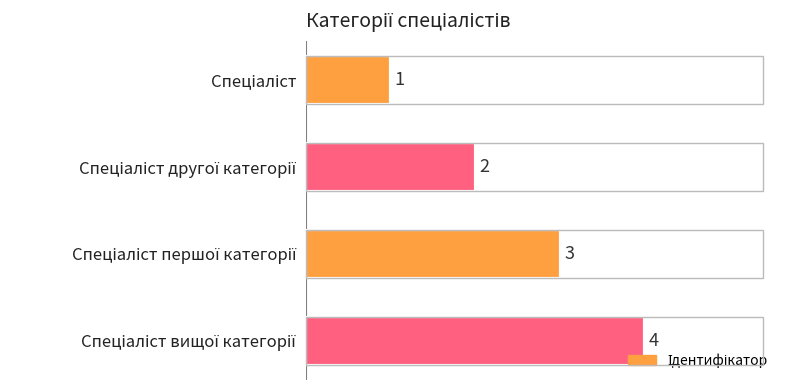

What is the maximum value shown in the chart?

4